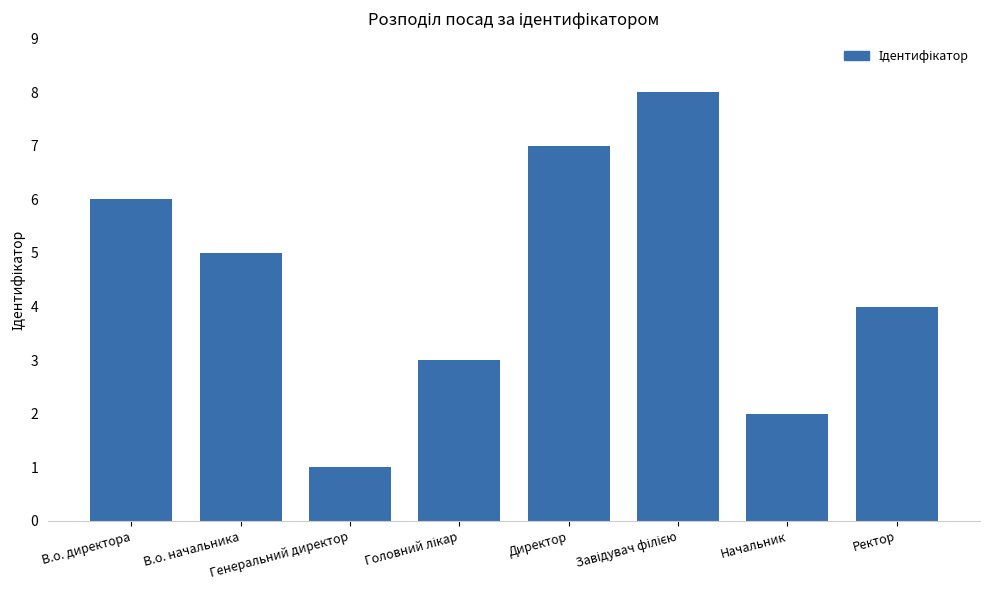

What is the sum of all values?

36